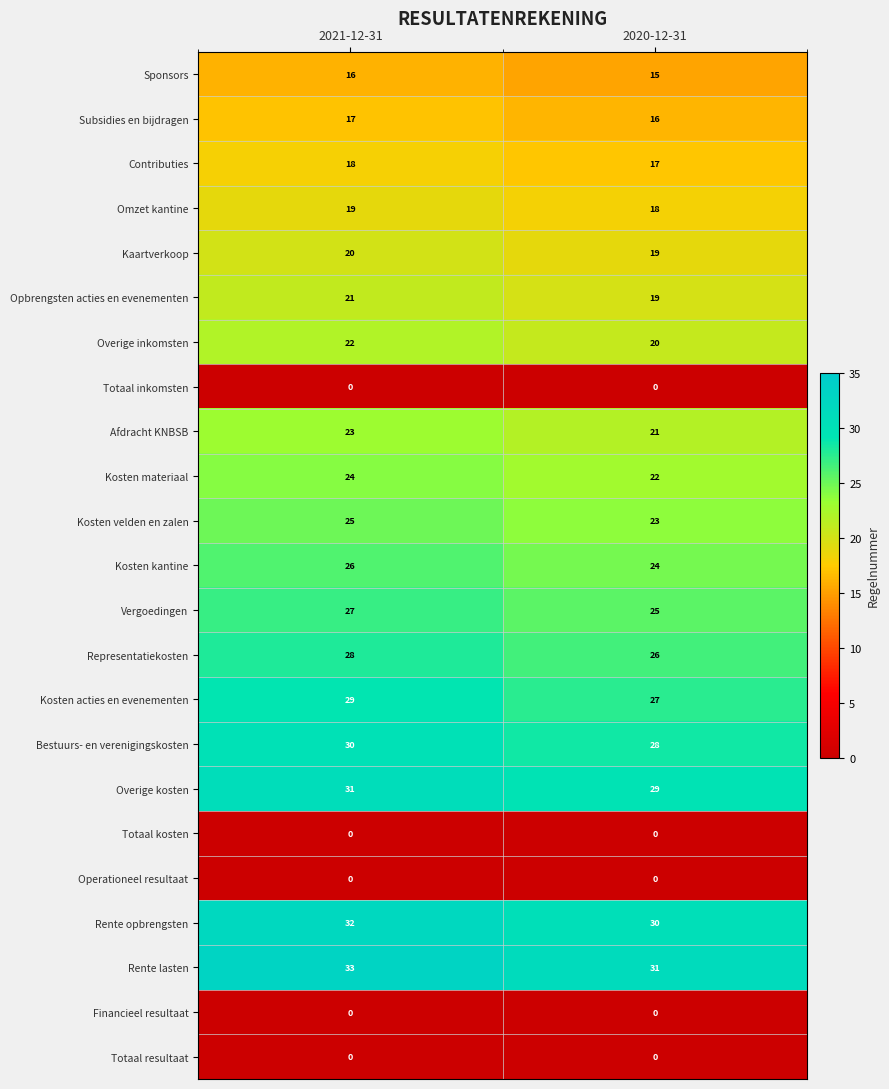

At which label is Contributies closest to 17?

2020-12-31